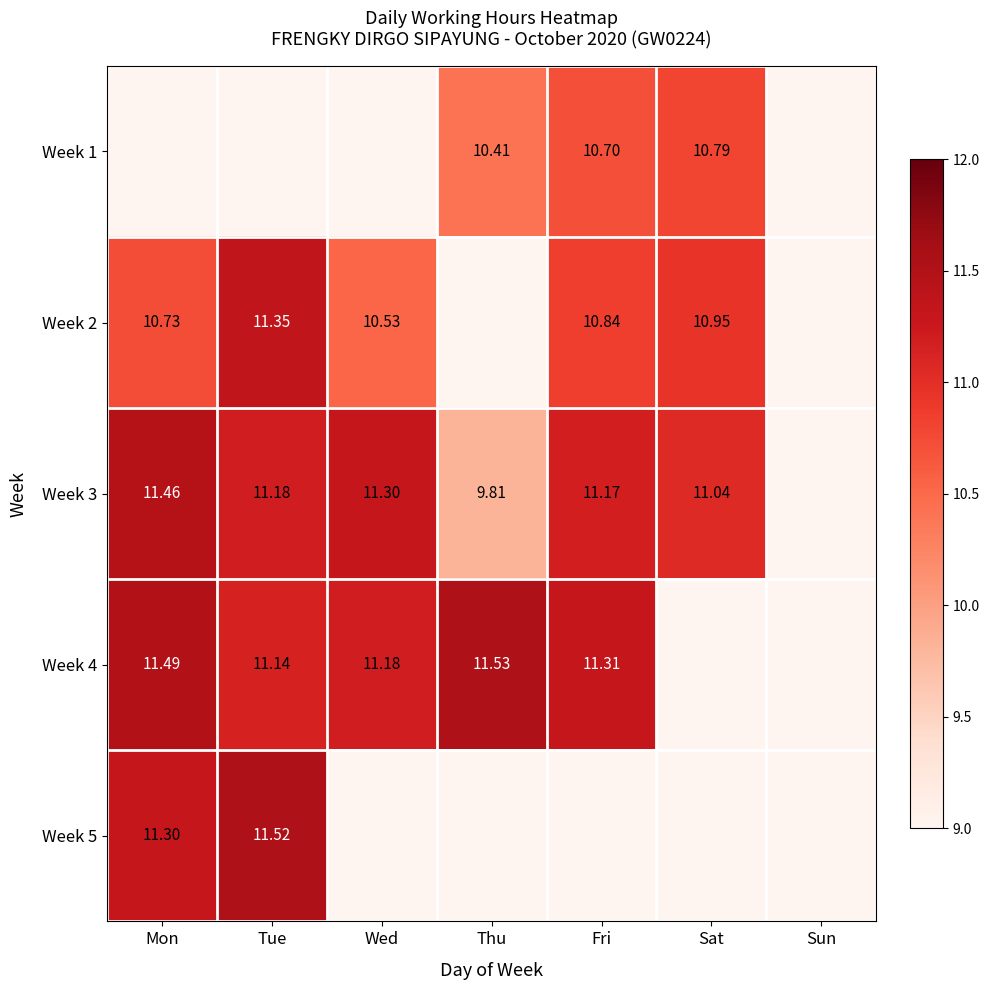

At which category does the chart reach its peak across all series?

Thu